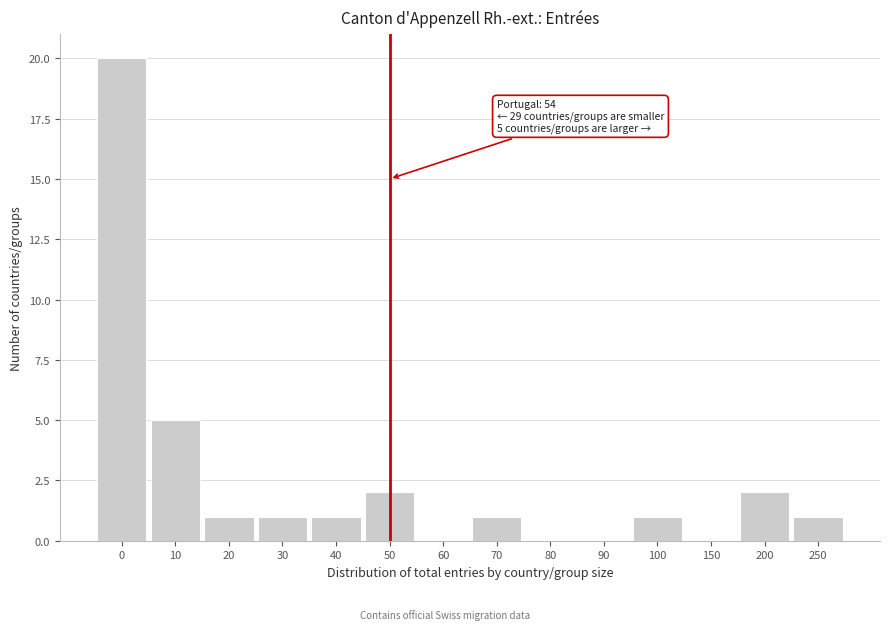

Reading left to right, extract all data points from this chart.

0=20	10=5	20=1	30=1	40=1	50=2	60=0	70=1	80=0	90=0	100=1	150=0	200=2	250=1